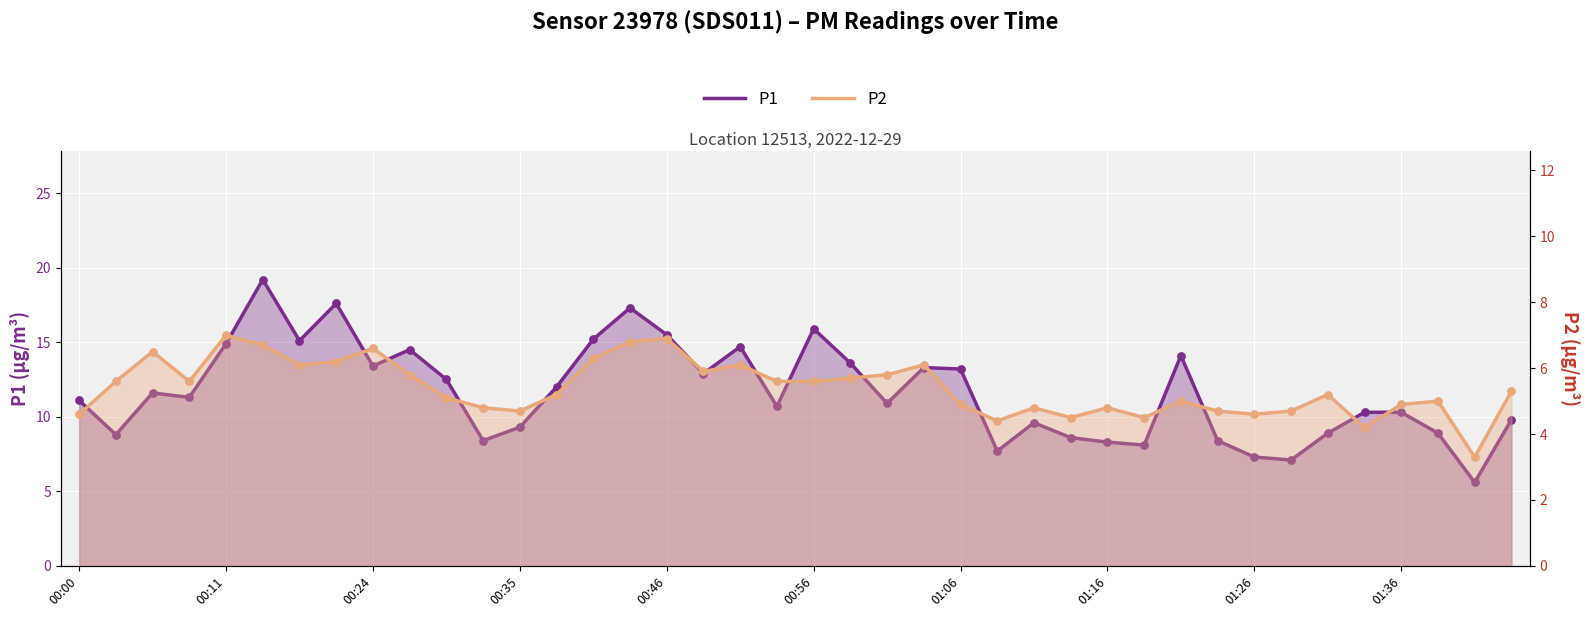

What are all the series names shown in the legend?

P1, P2